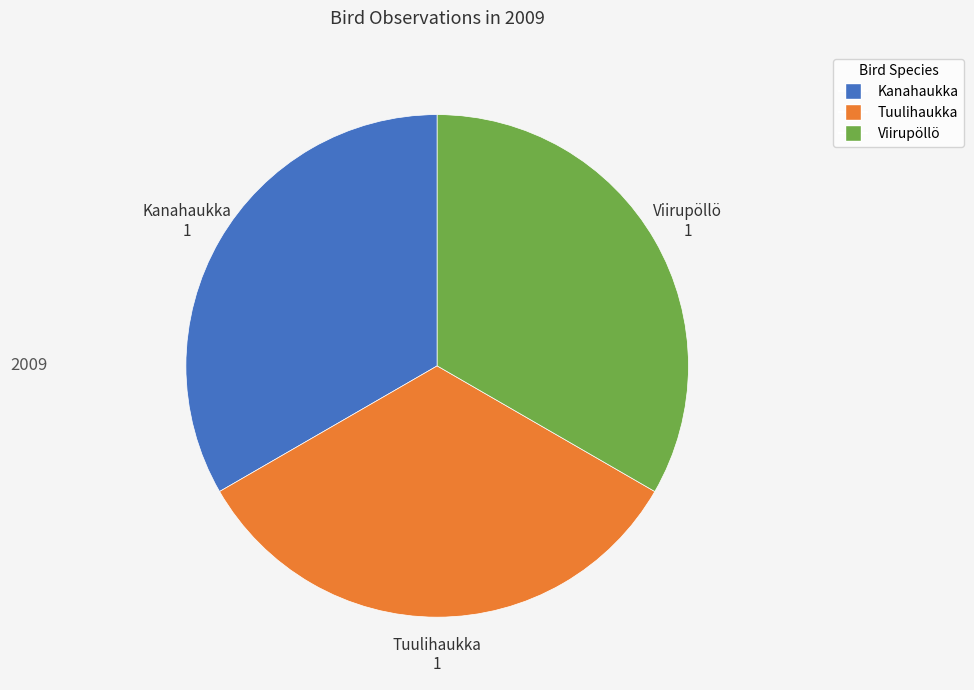

Is there any slice that represents more than half of the pie?

No